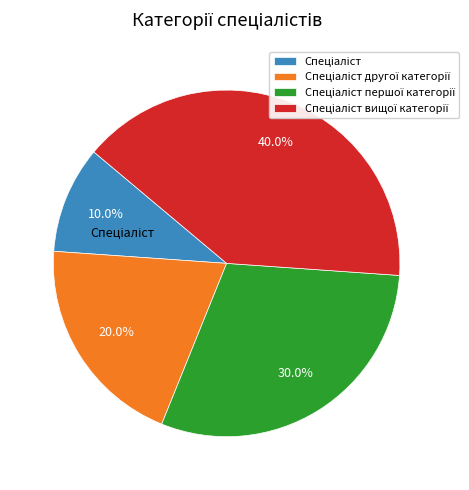

Is there a majority slice in this chart?

No